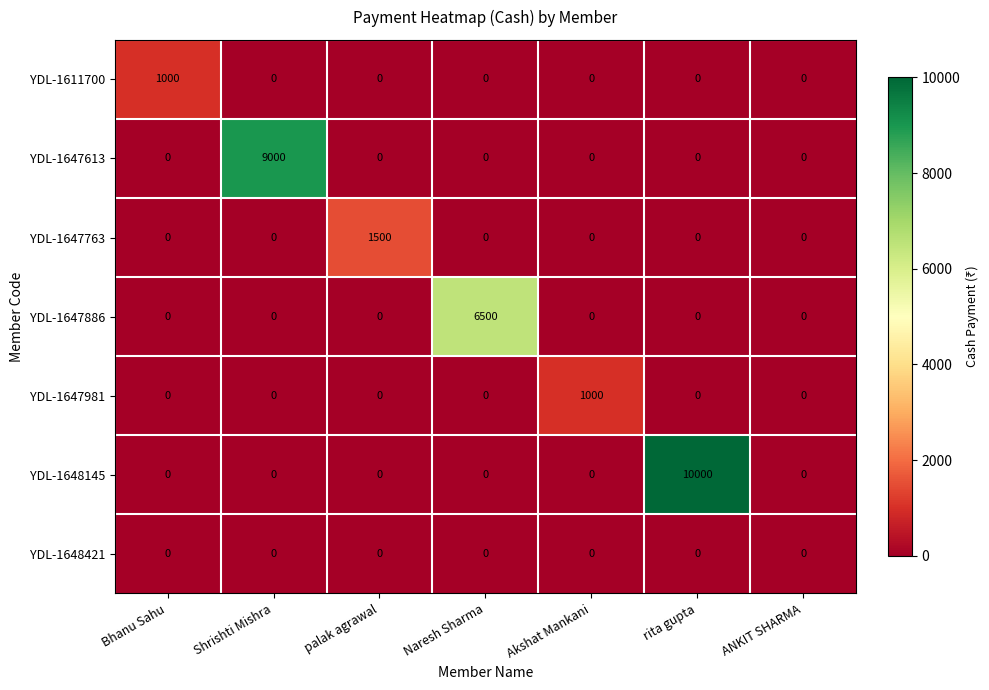

Is it true that YDL-1647613 equals -4201 at rita gupta?

False